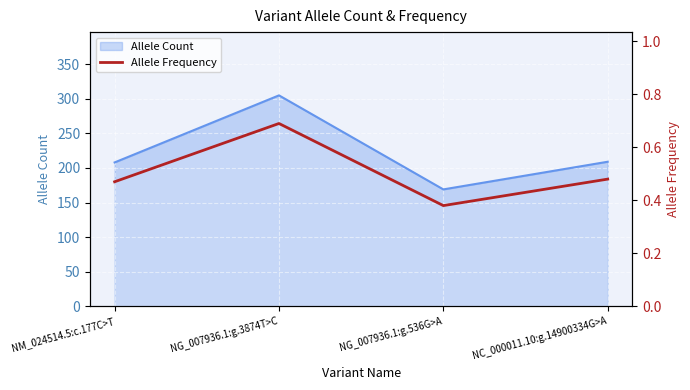

Where is the data nearest to the value 0?

NG_007936.1:g.536G>A